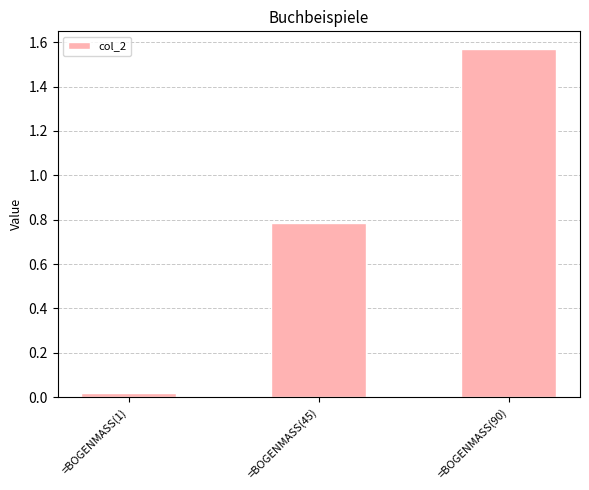

Are the bars horizontal?

No